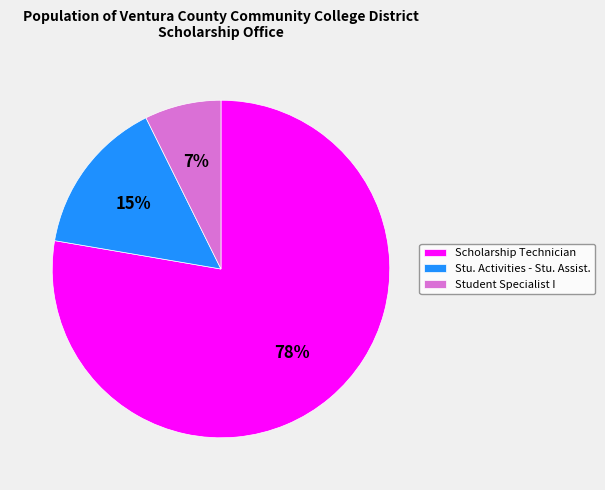

What is the majority slice?

Scholarship Technician